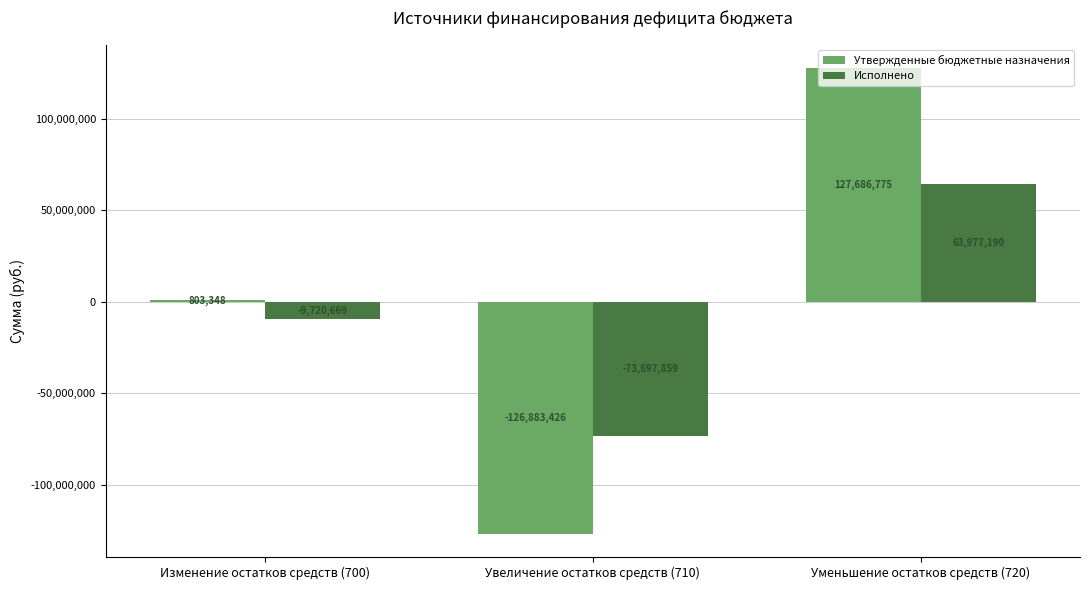

Which series has the largest total across all categories?

Утвержденные бюджетные назначения